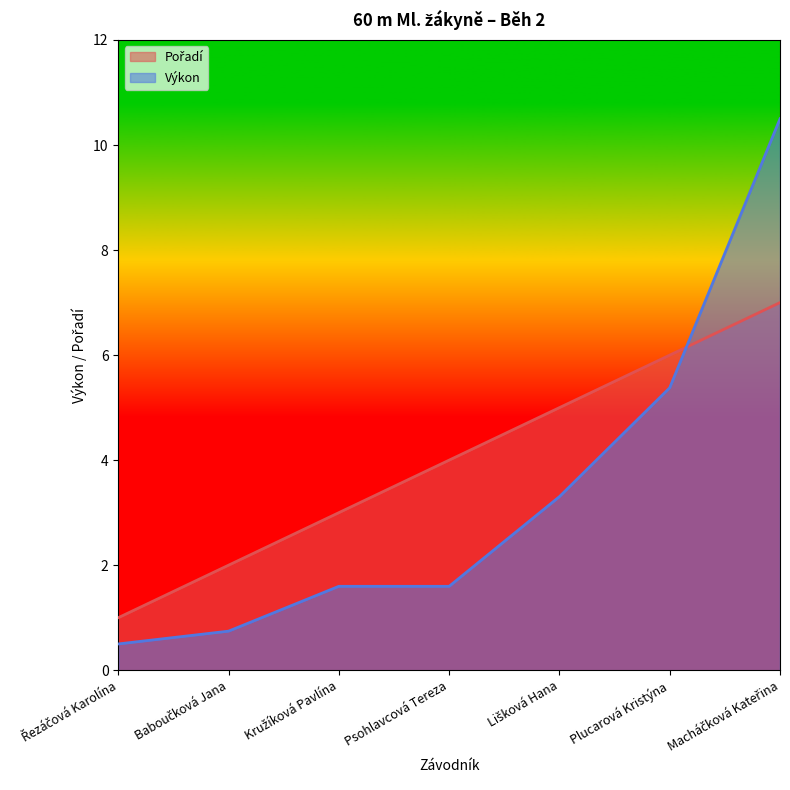

The value of Pořadí_line at Kružíková Pavlína is 3.0. True or false?

True